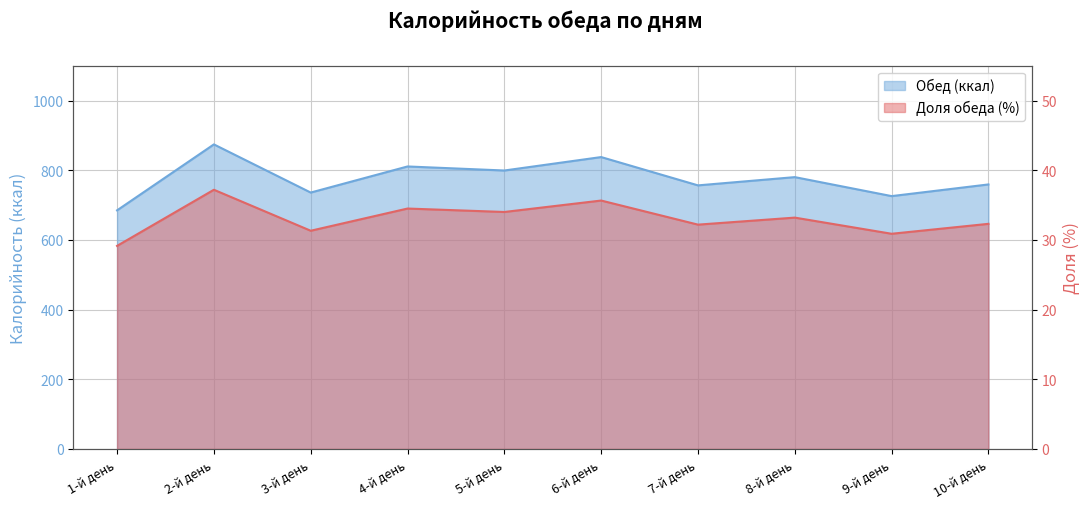

Rank the categories by Обед (ккал) value from highest to lowest.

2-й день, 6-й день, 4-й день, 5-й день, 8-й день, 10-й день, 7-й день, 3-й день, 9-й день, 1-й день